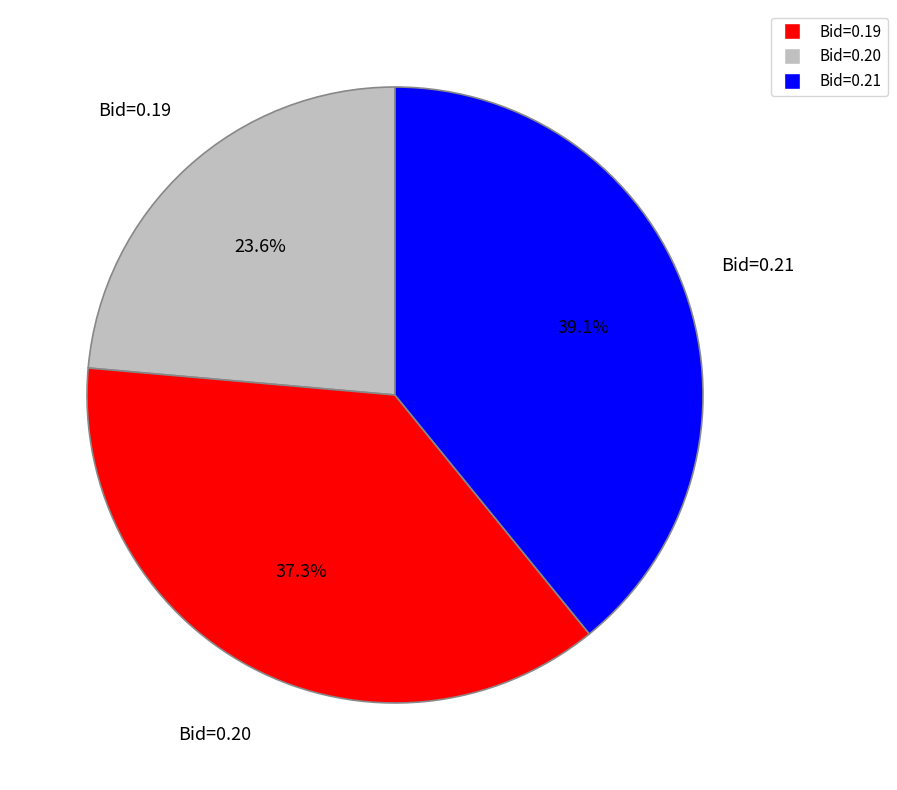

Does any single category account for the majority?

No